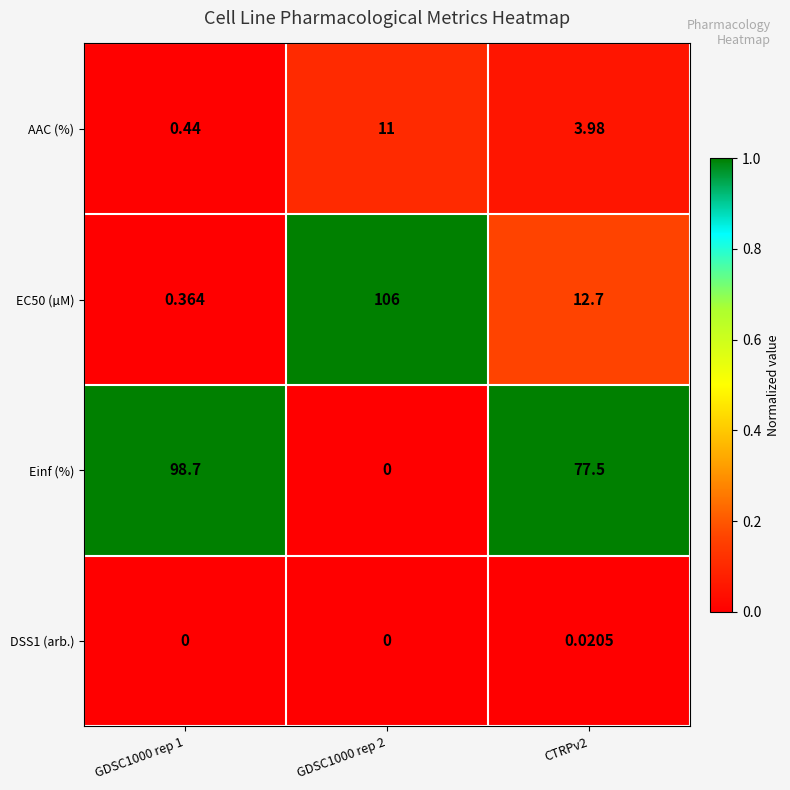

Between GDSC1000 rep 1 and CTRPv2, which series saw the biggest shift?

Einf (%)